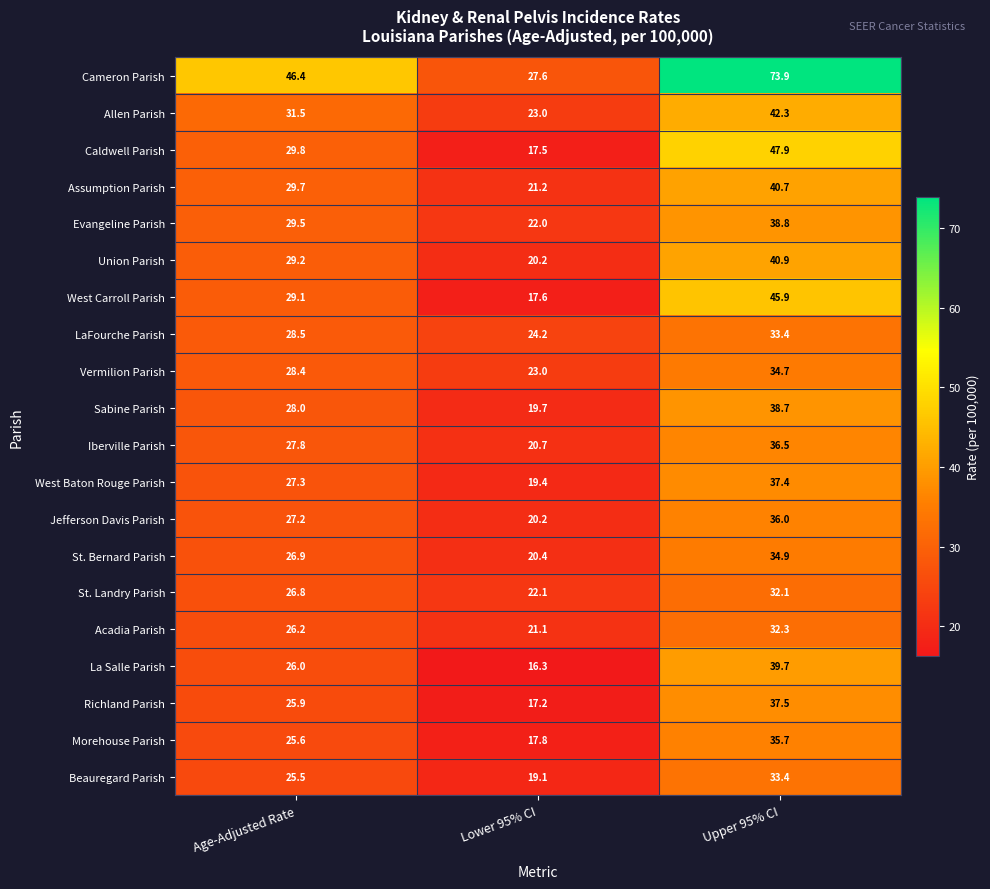

At which category does the chart reach its minimum across all series?

Lower 95% CI